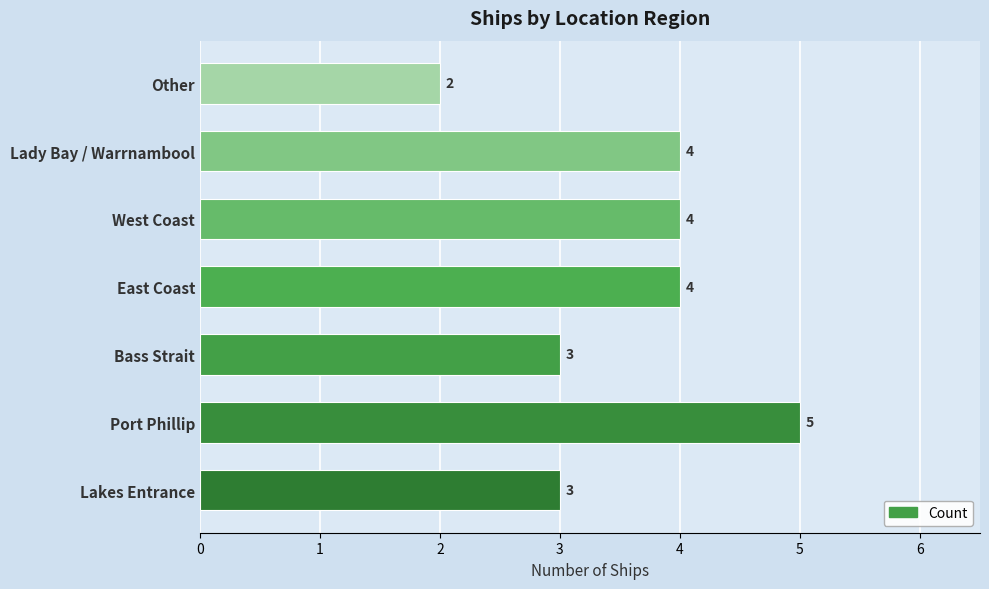

What value does the data have at Lakes Entrance?

3